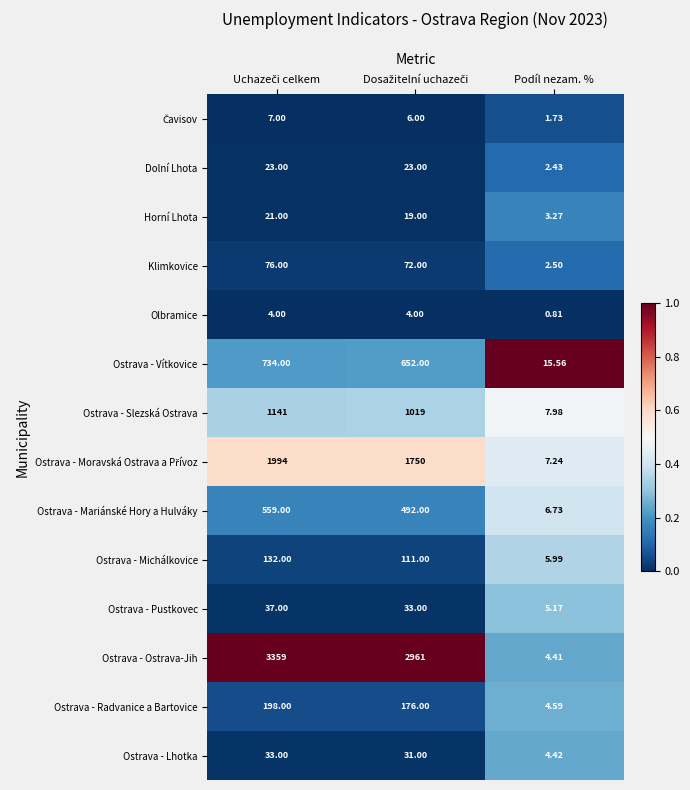

Which series has the widest spread of values?

Ostrava - Ostrava-Jih